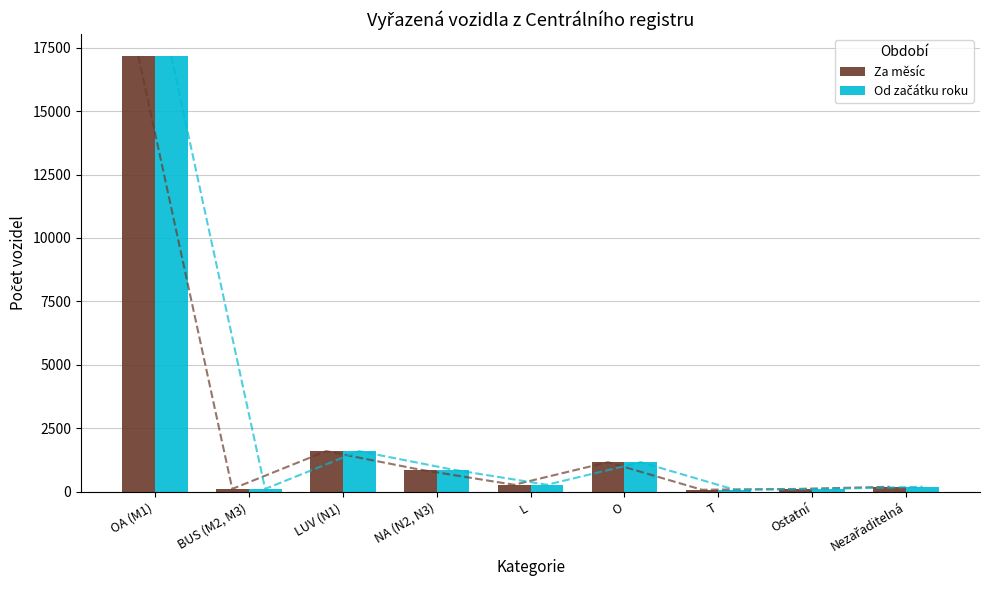

Which series has the largest total across all categories?

Za měsíc